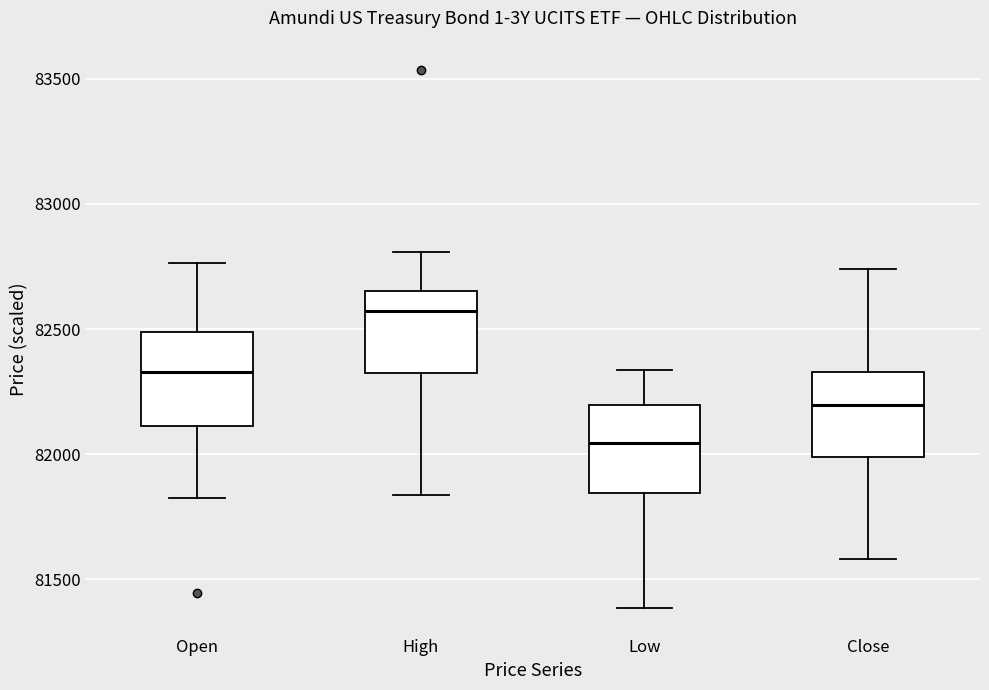

Which box has the highest median line?

High